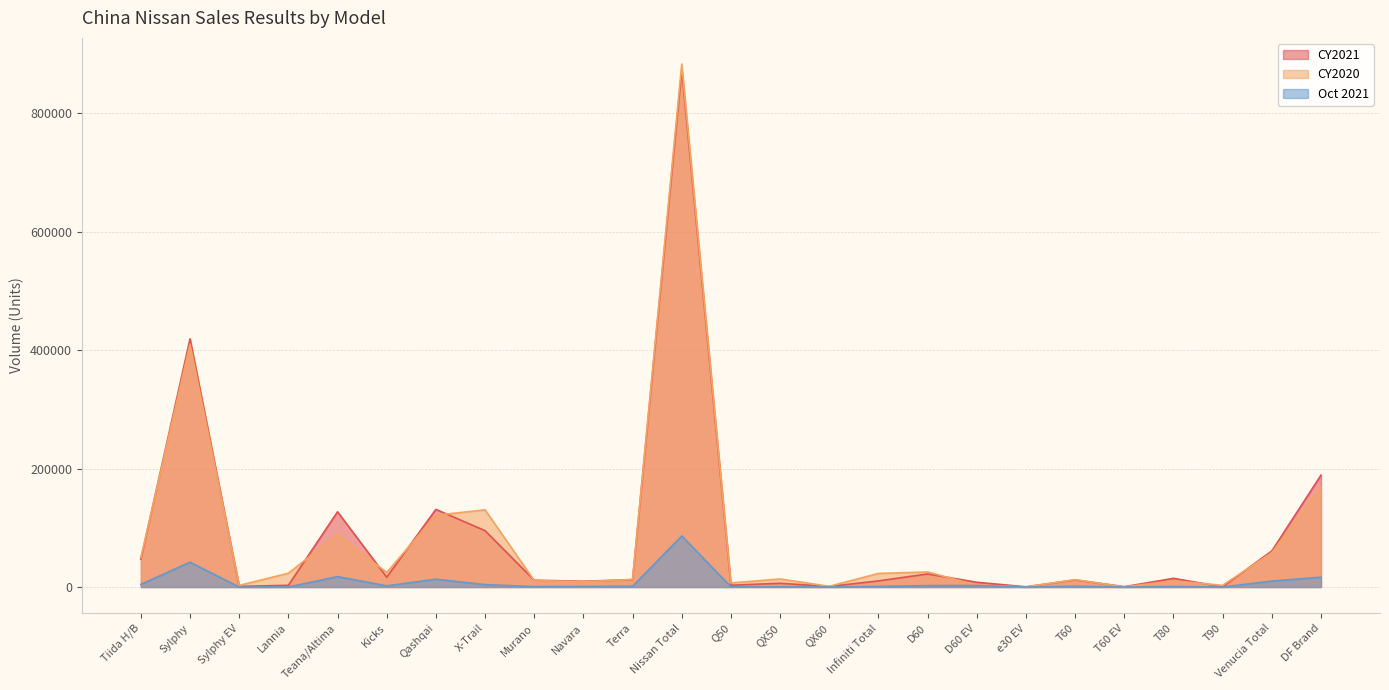

The value of CY2020 at Teana/Altima is 88419. True or false?

True